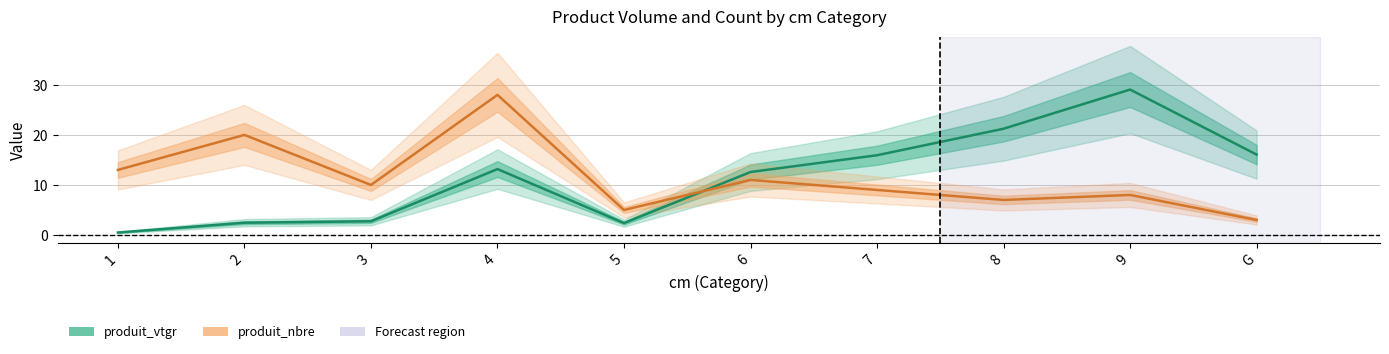

Between 9 and 8, which is larger?

9